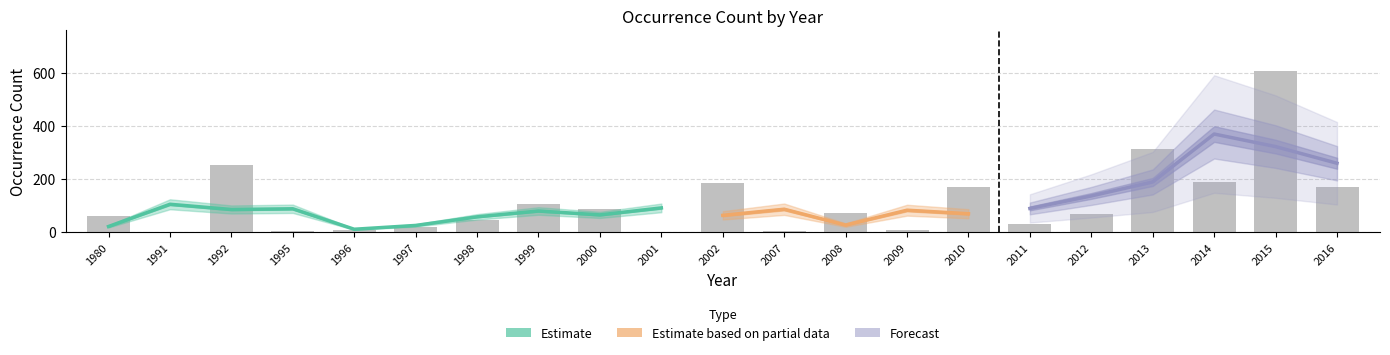

How many values exceed 66?

10